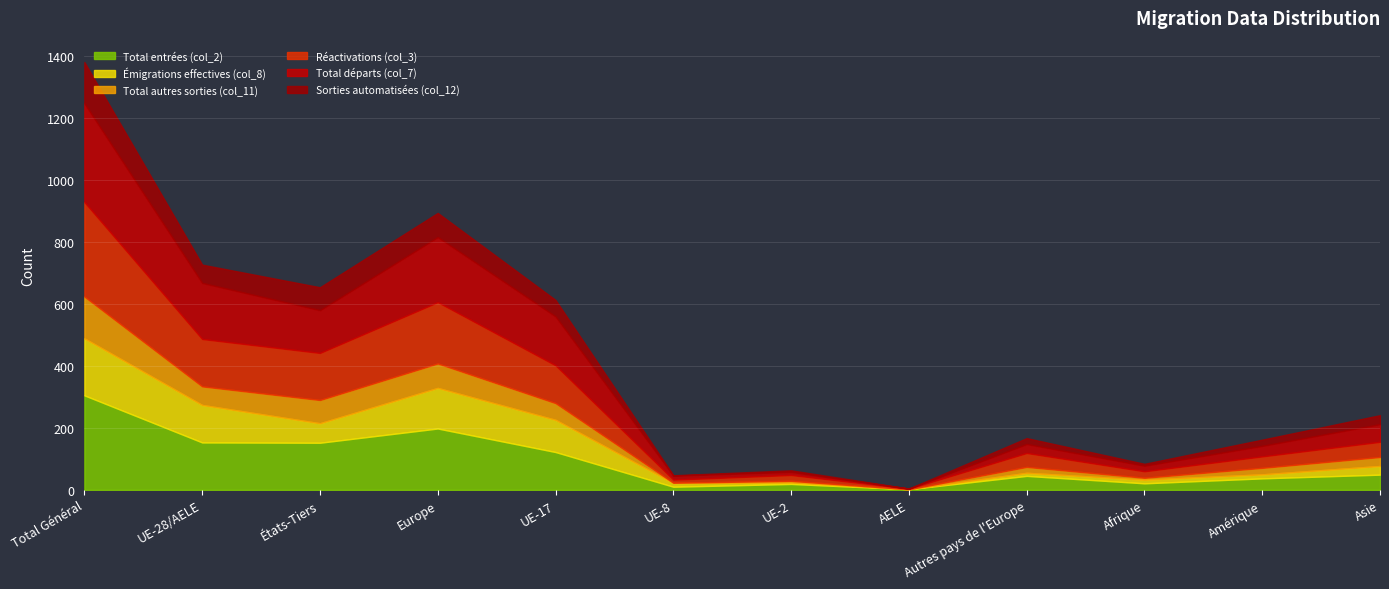

Reading left to right, what are all the values shown in this chart?

Total entrées (col_2): Total Général=305	UE-28/AELE=153	États-Tiers=152	Europe=198	UE-17=122	UE-8=10	UE-2=19	AELE=2	Autres pays de l'Europe=45	Afrique=21	Amérique=37	Asie=49
Émigrations effectives (col_8): Total Général=184	UE-28/AELE=121	États-Tiers=63	Europe=131	UE-17=104	UE-8=12	UE-2=5	AELE=0	Autres pays de l'Europe=10	Afrique=12	Amérique=13	Asie=28
Total autres sorties (col_11): Total Général=135	UE-28/AELE=60	États-Tiers=75	Europe=79	UE-17=54	UE-8=1	UE-2=5	AELE=0	Autres pays de l'Europe=19	Afrique=6	Amérique=21	Asie=29
Réactivations (col_3): Total Général=305	UE-28/AELE=153	États-Tiers=152	Europe=198	UE-17=122	UE-8=10	UE-2=19	AELE=2	Autres pays de l'Europe=45	Afrique=21	Amérique=37	Asie=49
Total départs (col_7): Total Général=319	UE-28/AELE=181	États-Tiers=138	Europe=210	UE-17=158	UE-8=13	UE-2=10	AELE=0	Autres pays de l'Europe=29	Afrique=18	Amérique=34	Asie=57
Sorties automatisées (col_12): Total Général=133	UE-28/AELE=59	États-Tiers=74	Europe=78	UE-17=53	UE-8=1	UE-2=5	AELE=0	Autres pays de l'Europe=19	Afrique=6	Amérique=20	Asie=29